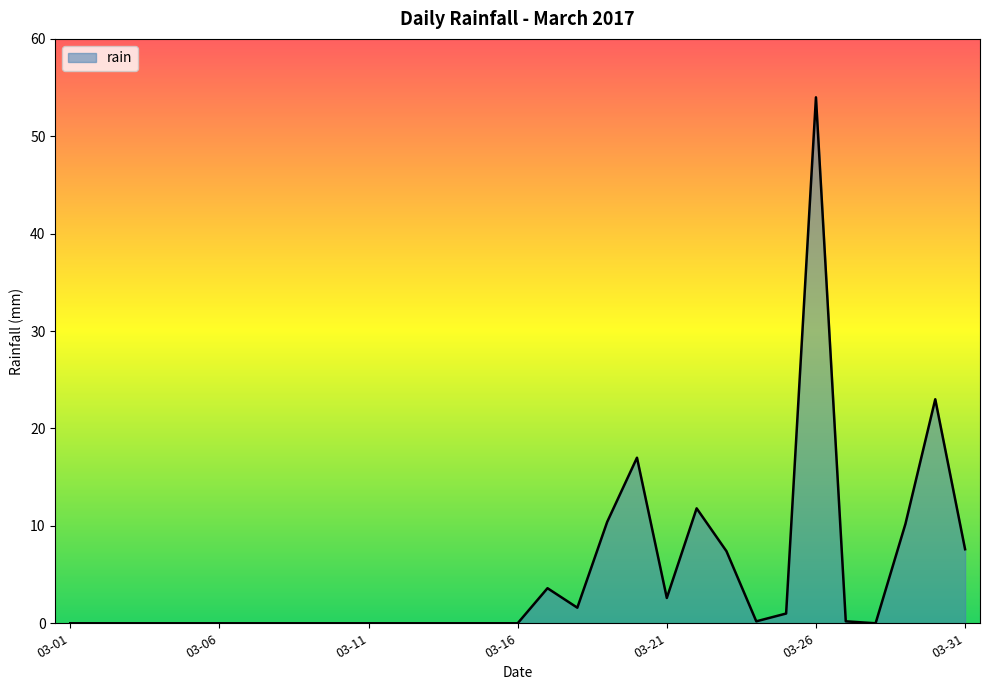

What is the greatest value displayed?

54.0